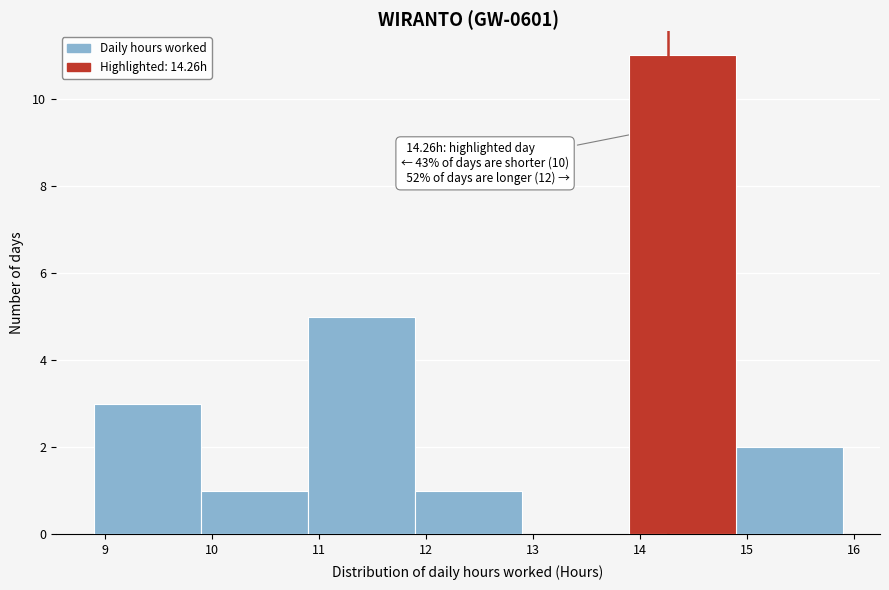

Over which range of the x-axis is the bar tallest?

13.89 to 14.89